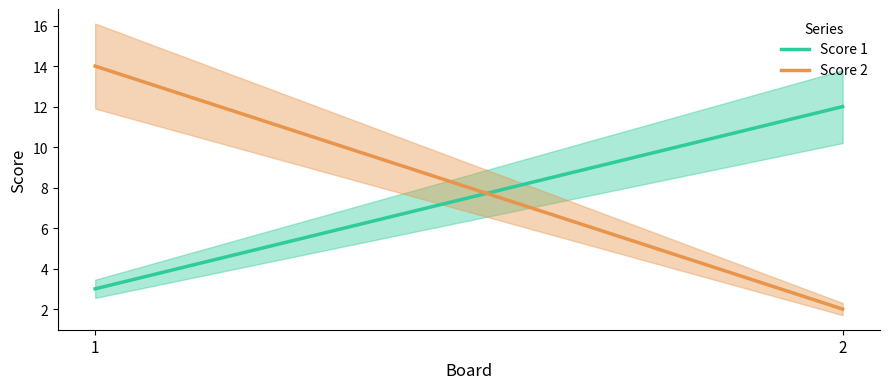

What is the smallest value displayed?

2